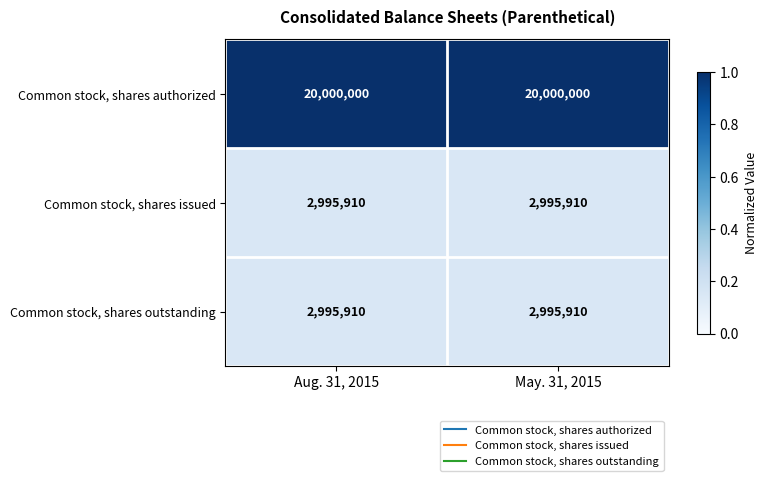

What is the spread (max minus min) of values at May. 31, 2015?

17004090